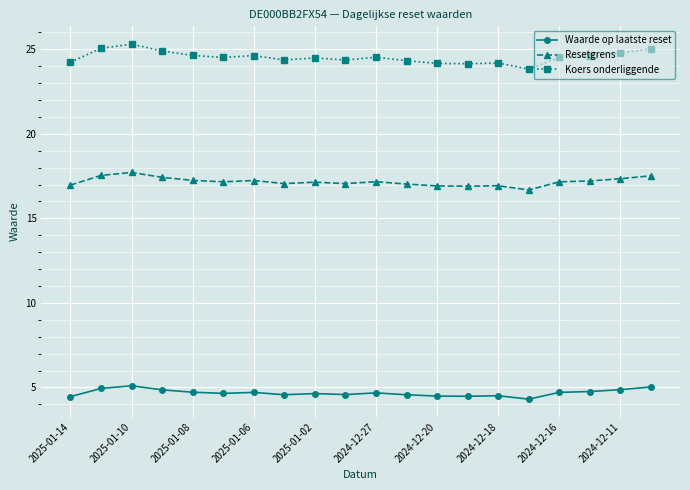

What is the lowest value of the Waarde op laatste reset series?

4.3